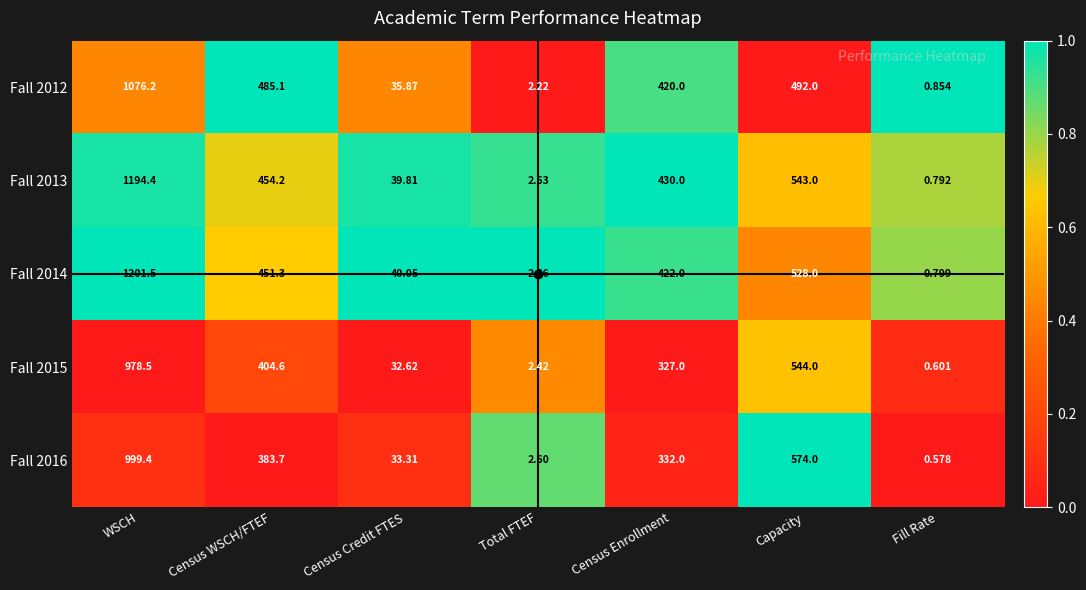

List the labels in order of Fall 2014 value, smallest first.

Fill Rate, Total FTEF, Census Credit FTES, Census Enrollment, Census WSCH/FTEF, Capacity, WSCH